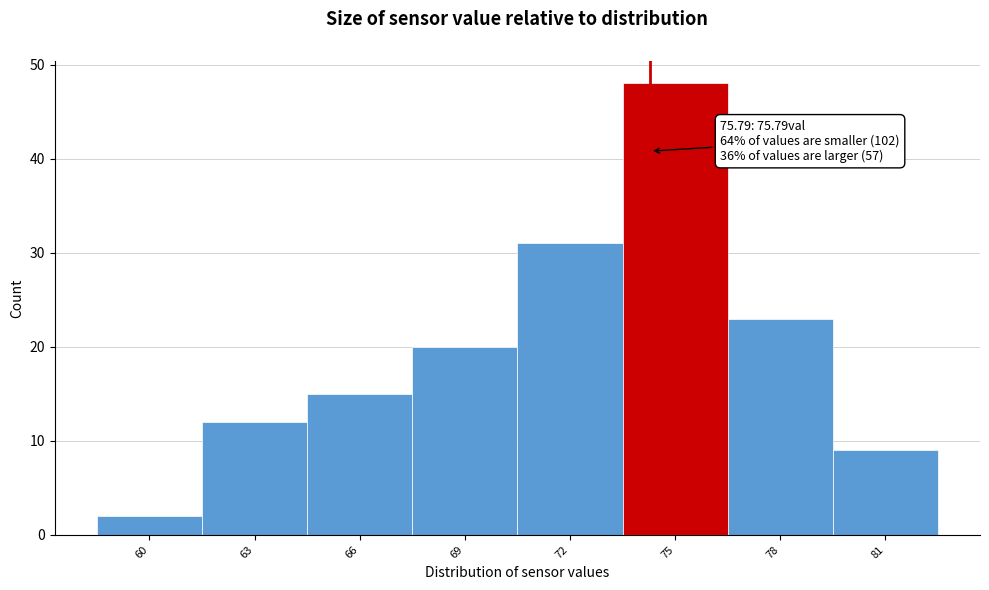

Reading left to right, what are all the values shown in this chart?

60=2	63=12	66=15	69=20	72=31	75=48	78=23	81=9